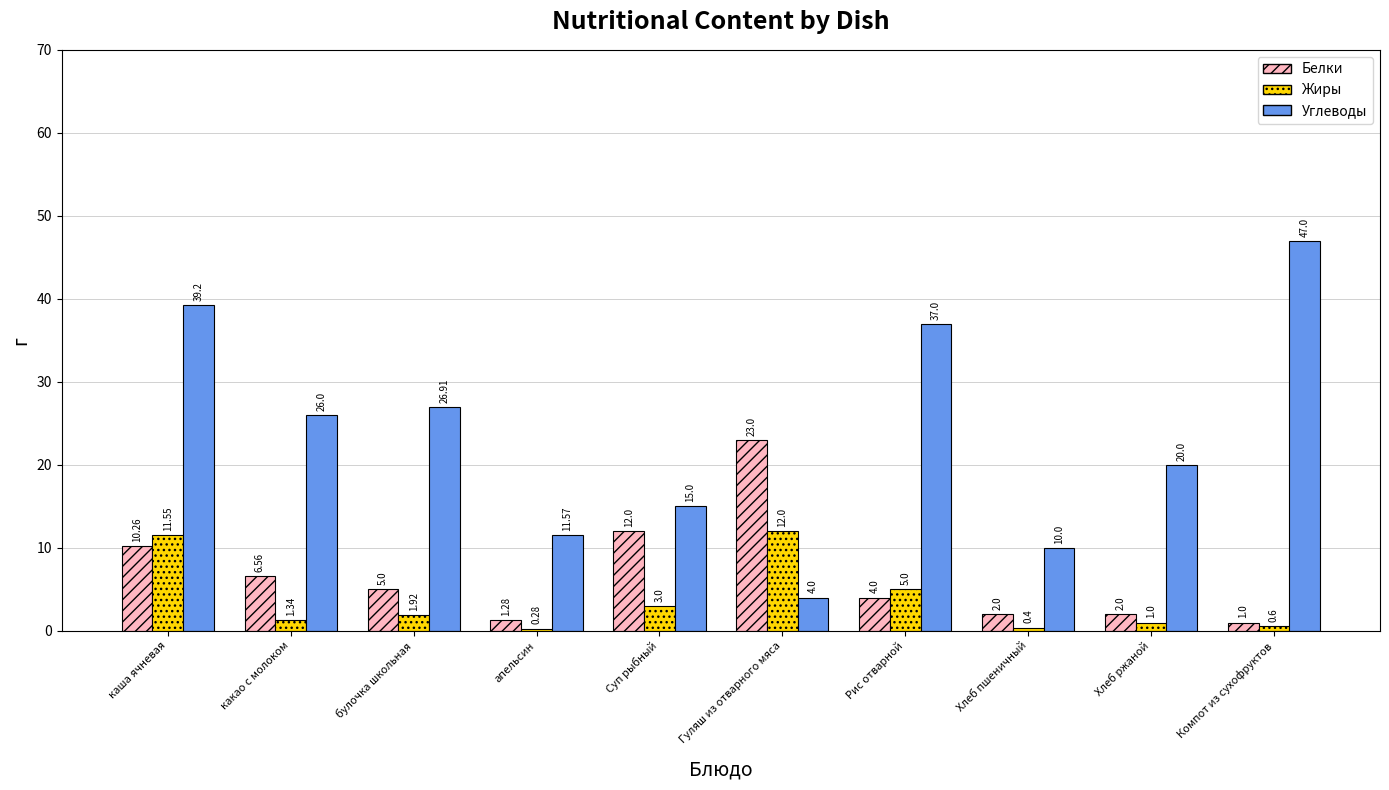

How many categories are shown in the chart?

10